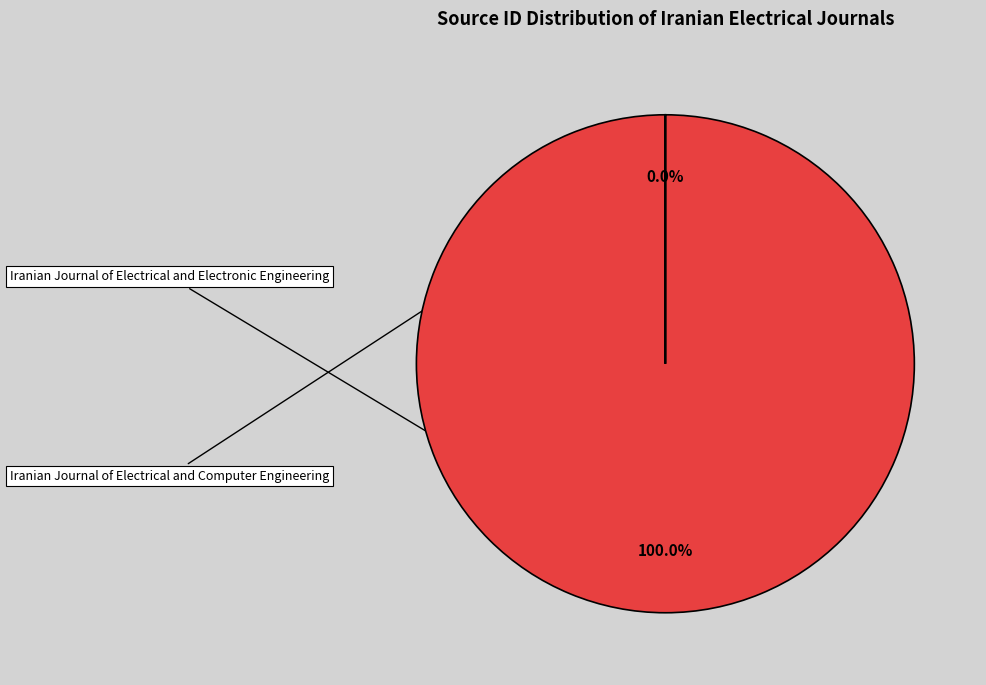

What is the largest slice in the pie chart?

Iranian Journal of Electrical and Electronic Engineering